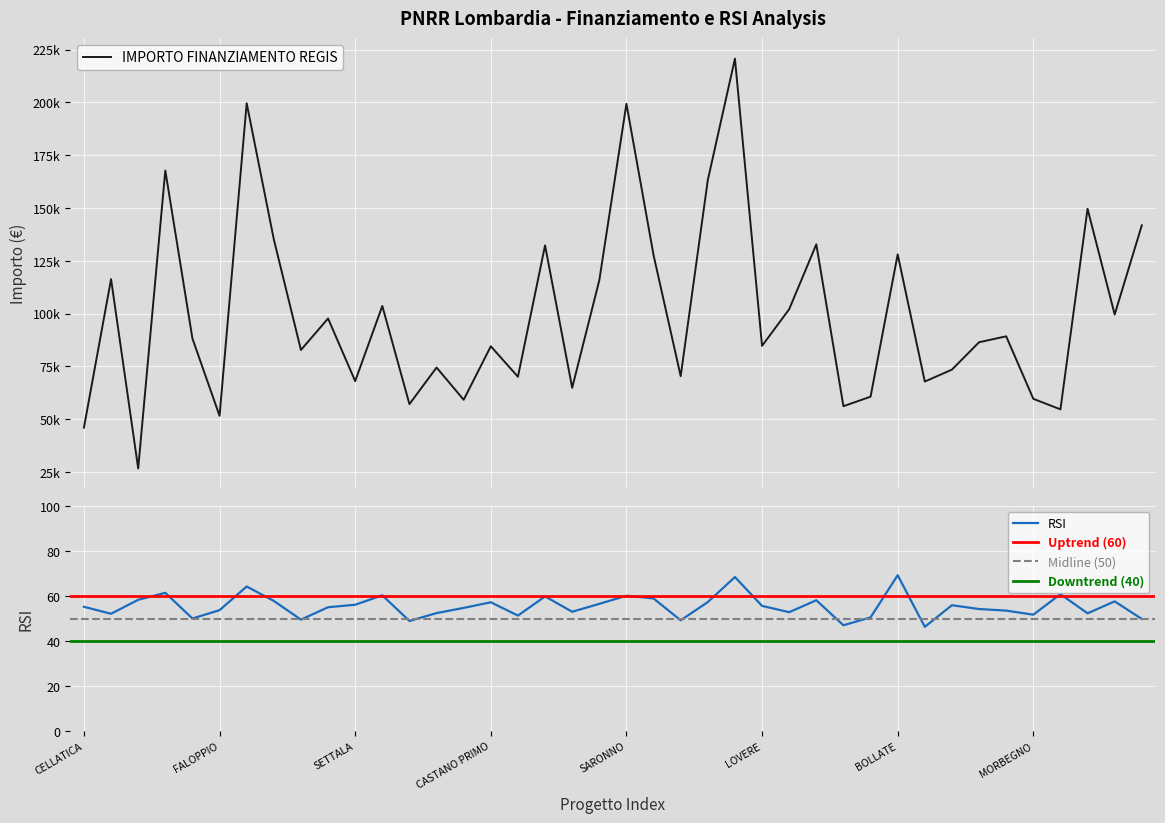

Count the number of values greater than 88213.

20